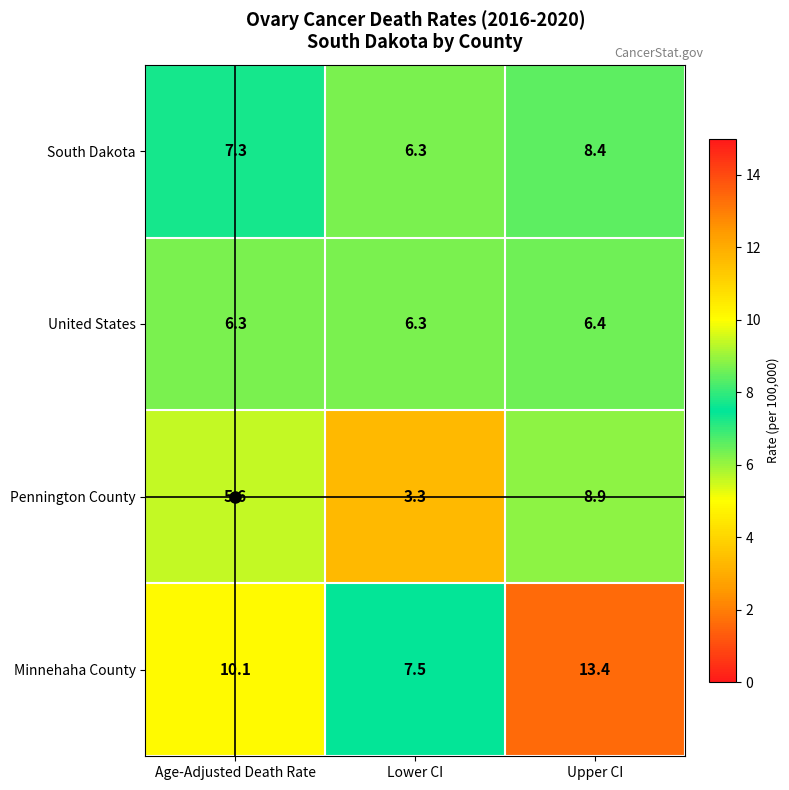

What is the sum of all Pennington County values?

17.8